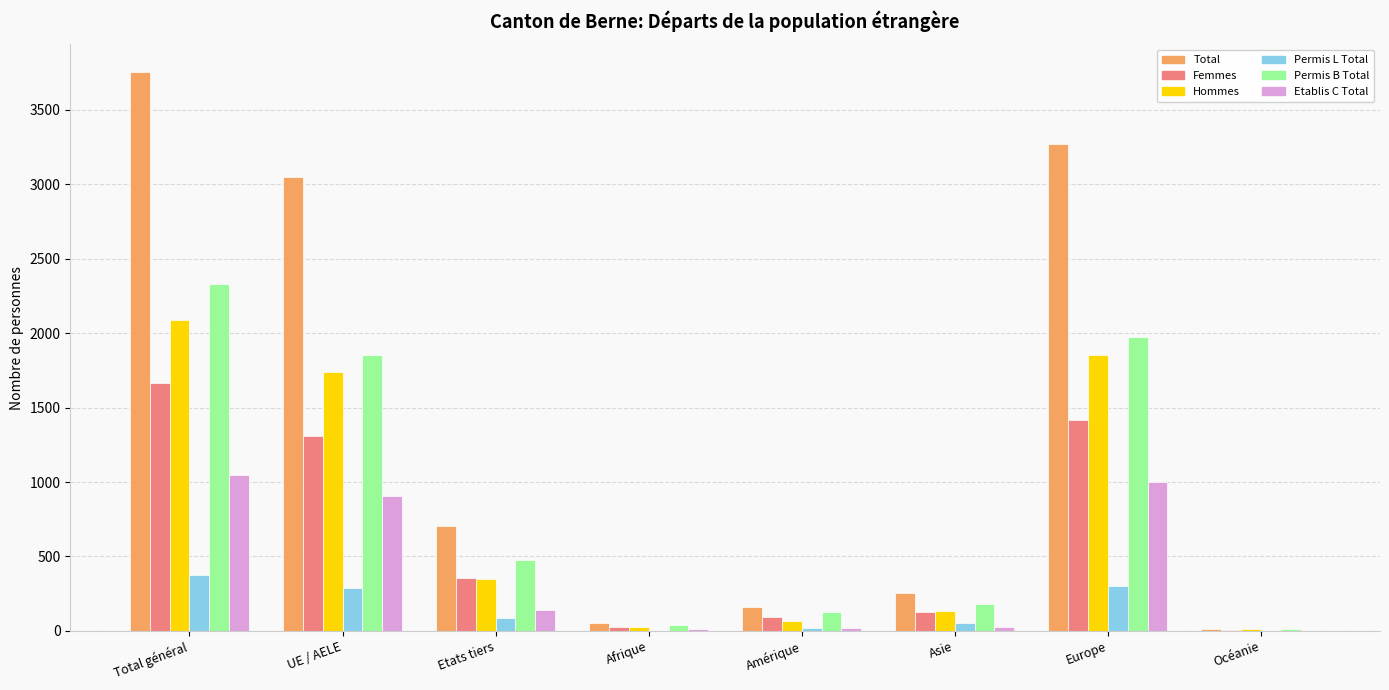

Which series changed the most between Total général and Europe?

Total